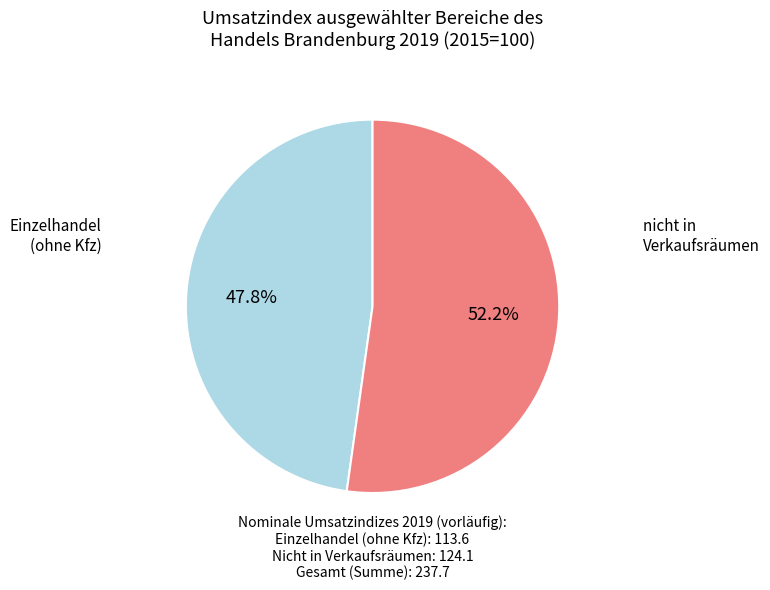

Is there any slice that represents more than half of the pie?

Yes